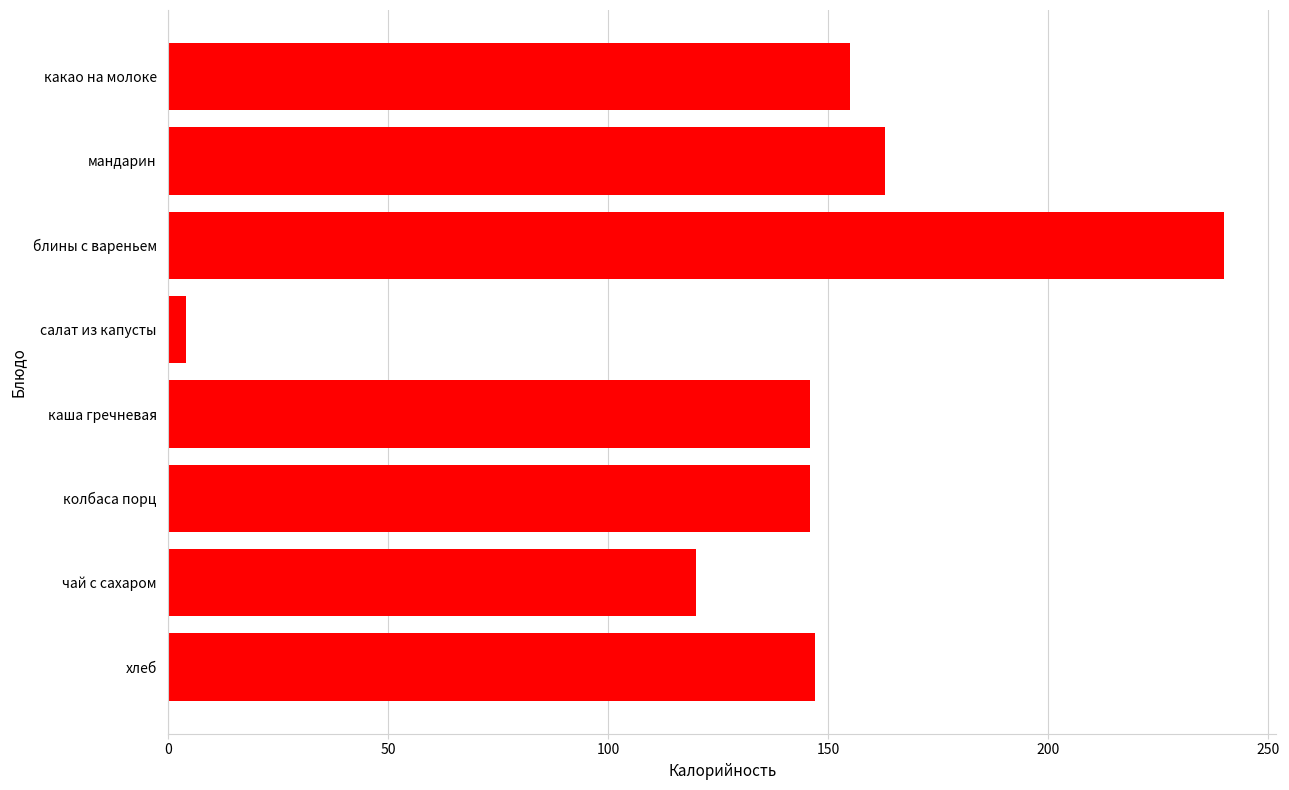

Does the chart contain stacked bars?

No